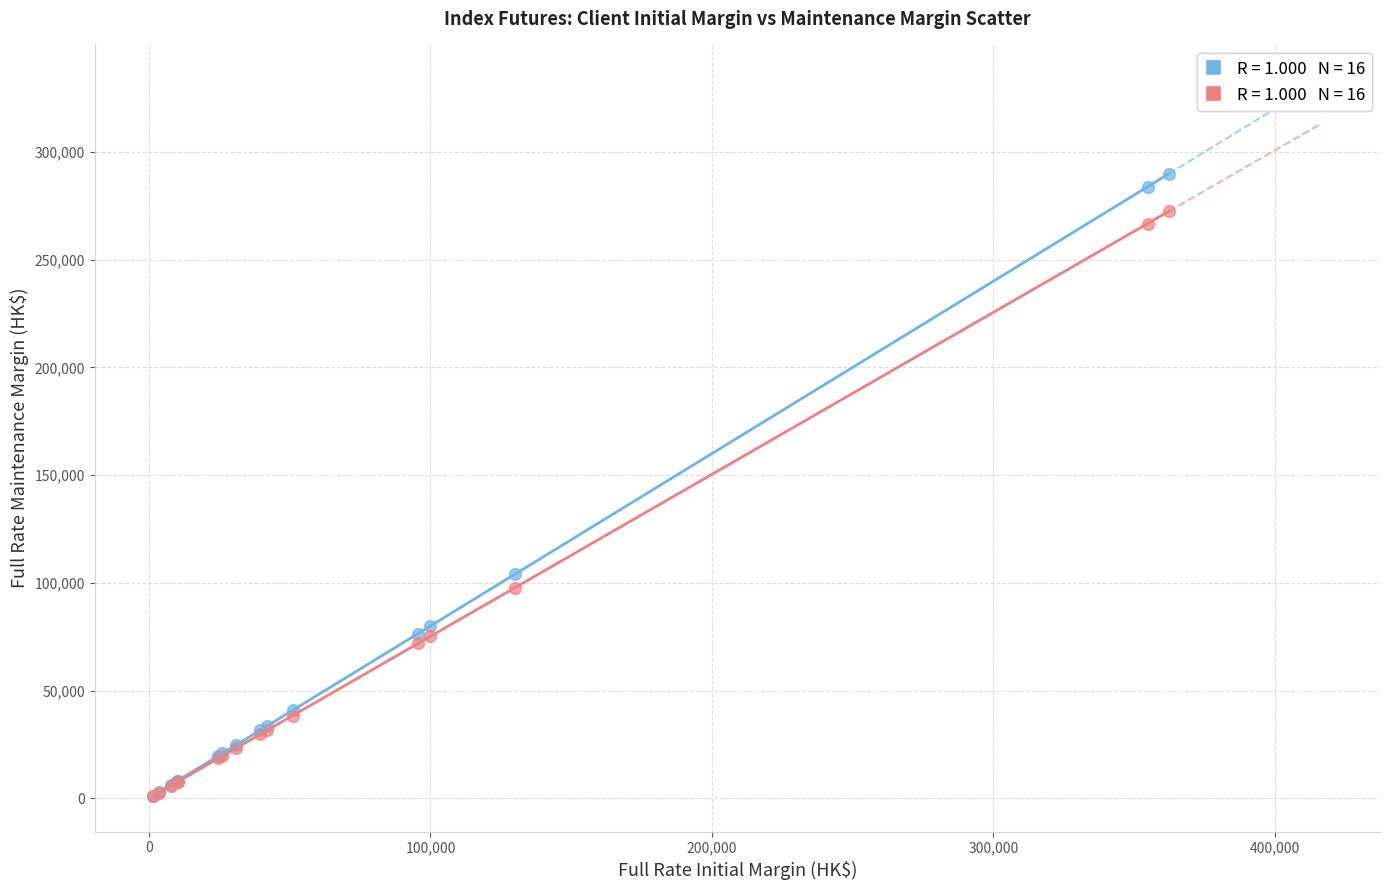

Across all series, what Y value is closest to 145434?

104059